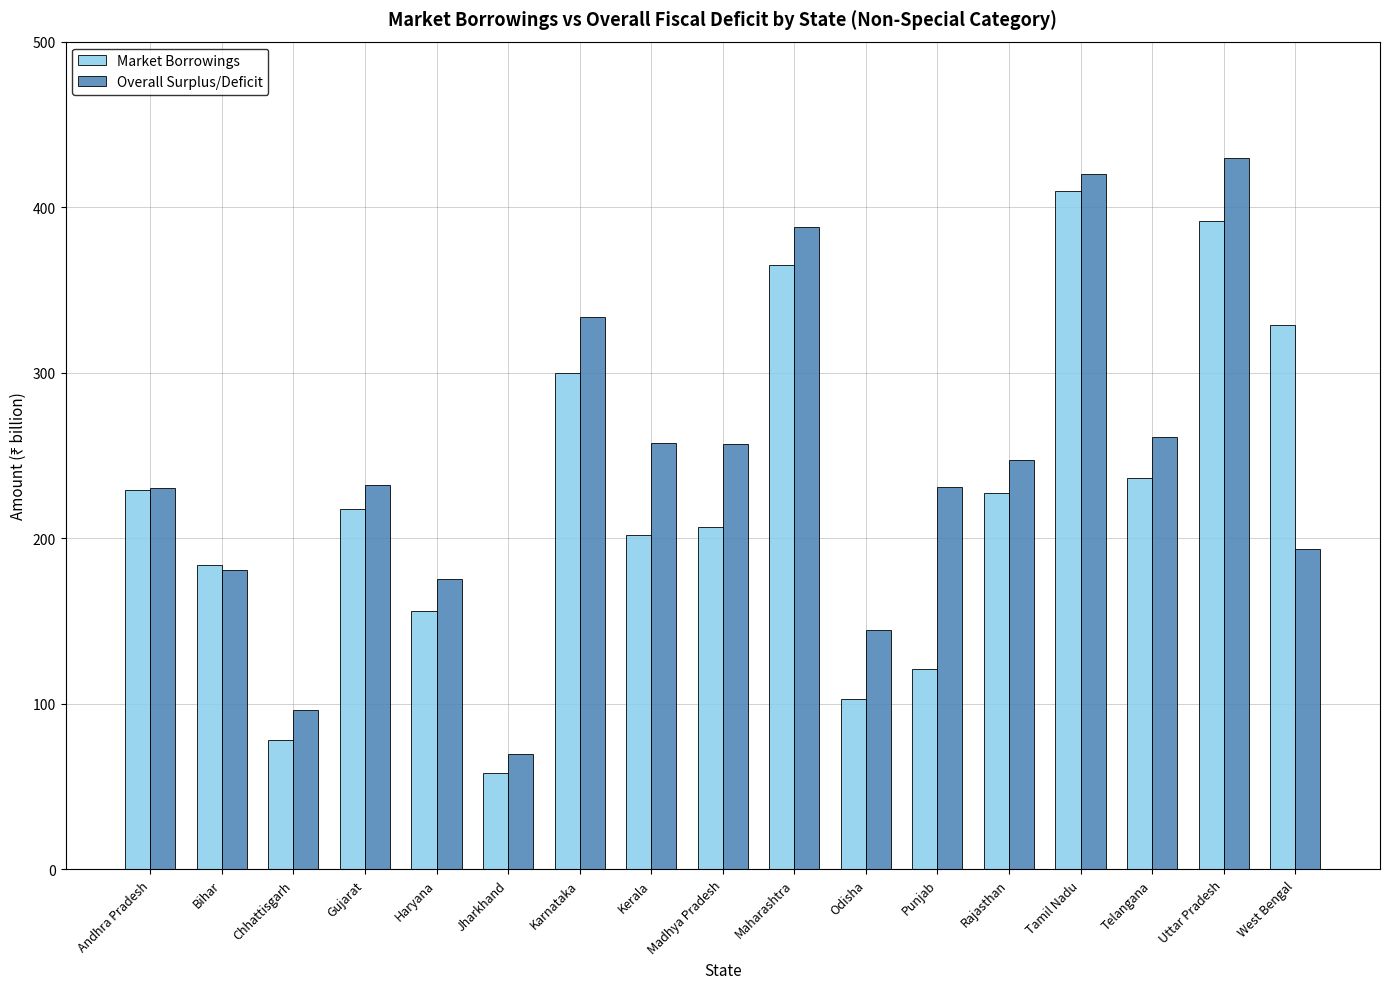

How many groups of bars are there?

17